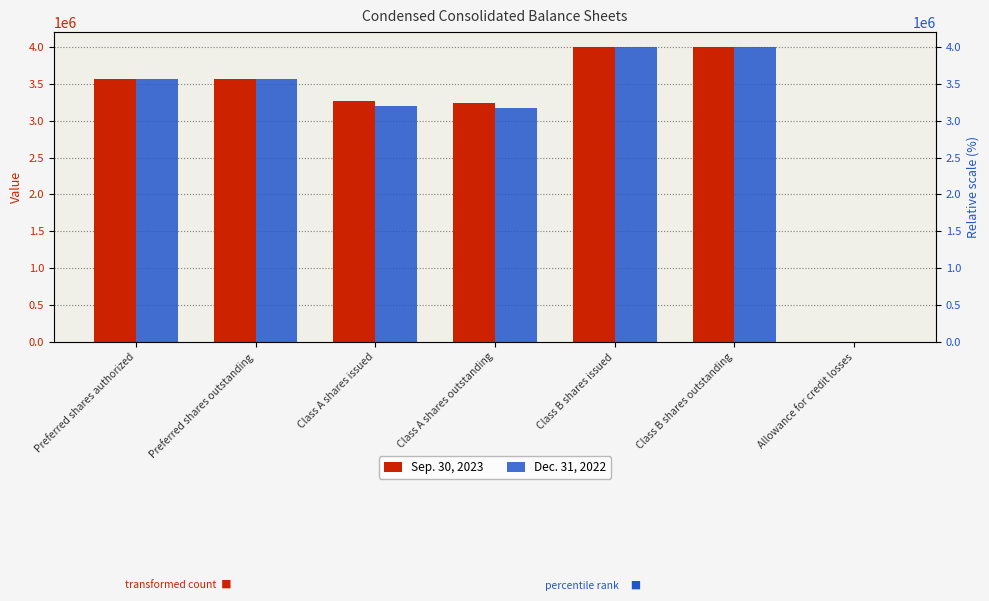

Reading left to right, extract all data points from this chart.

Sep. 30, 2023: Preferred shares authorized=3567543	Preferred shares outstanding=3567543	Class A shares issued=3261620	Class A shares outstanding=3232701	Class B shares issued=4000000	Class B shares outstanding=4000000	Allowance for credit losses=4935
Dec. 31, 2022: Preferred shares authorized=3567543	Preferred shares outstanding=3567543	Class A shares issued=3200472	Class A shares outstanding=3171553	Class B shares issued=4000000	Class B shares outstanding=4000000	Allowance for credit losses=4335